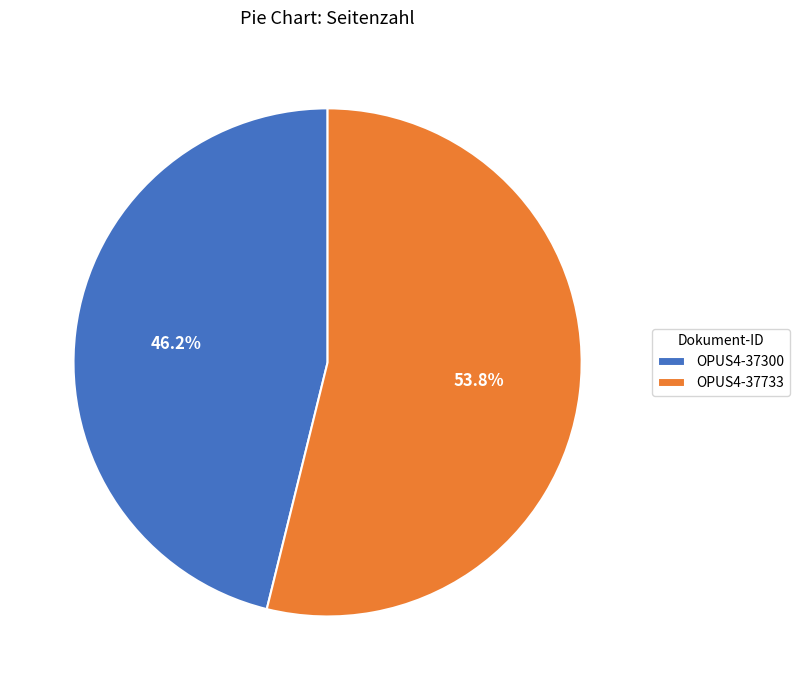

Which category accounts for the majority?

OPUS4-37733